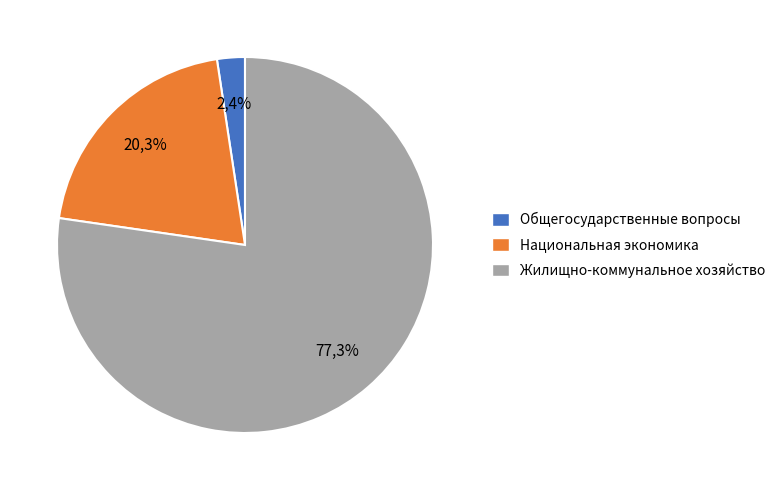

Which category has the biggest portion of the pie?

ЖИЛИЩНО-КОММУНАЛЬНОЕ ХОЗЯЙСТВО